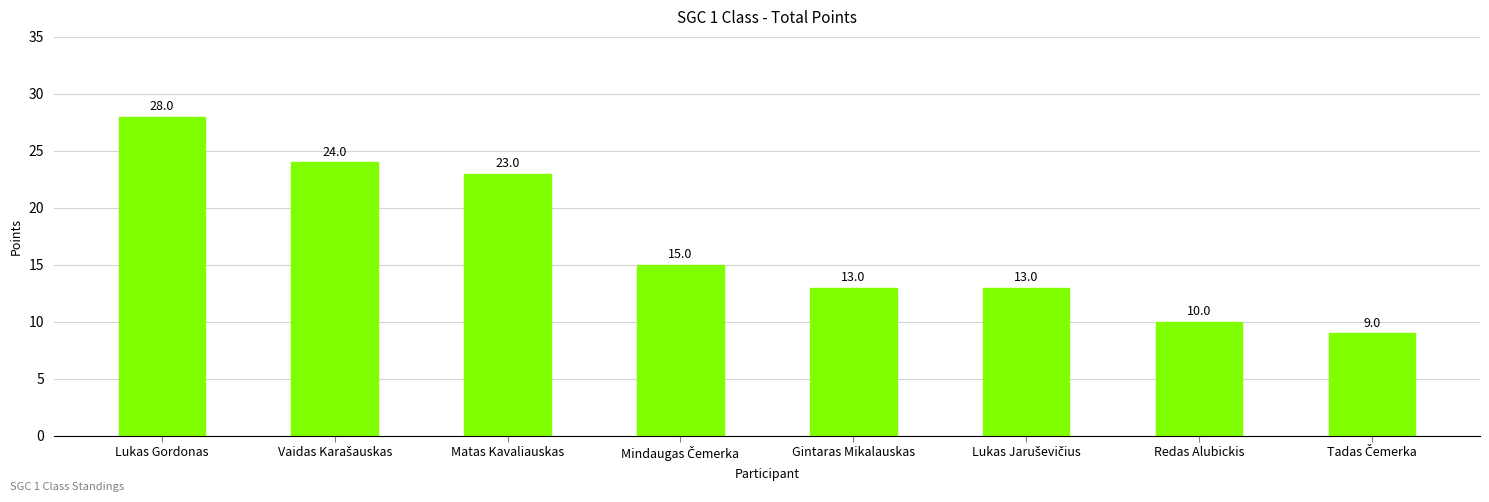

The value at Gintaras Mikalauskas is 13. True or false?

True